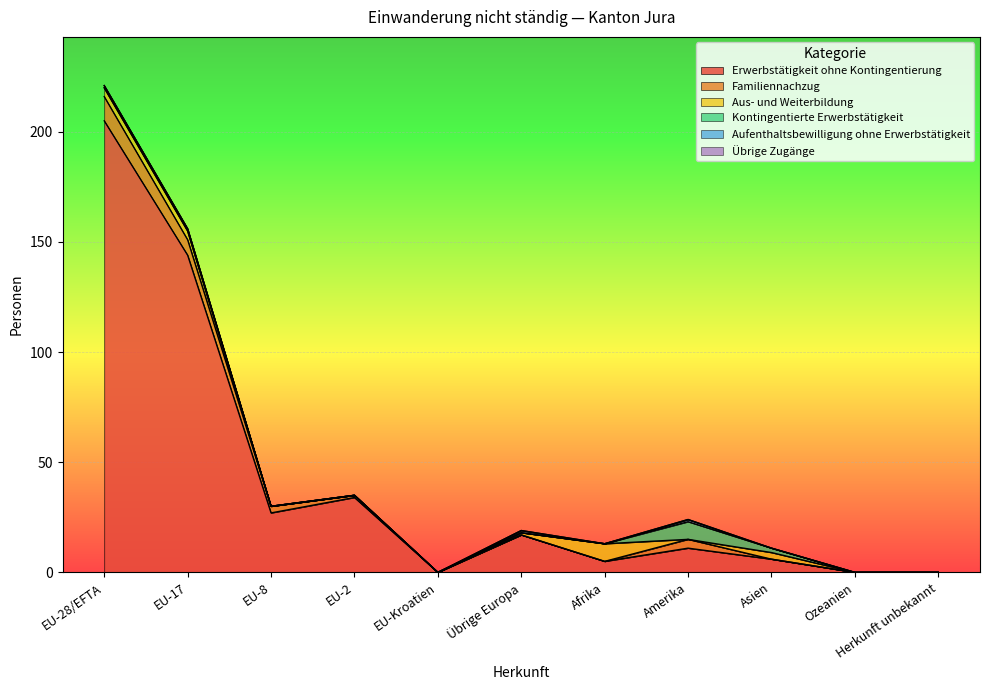

At how many categories does at least one series exceed 59?

2